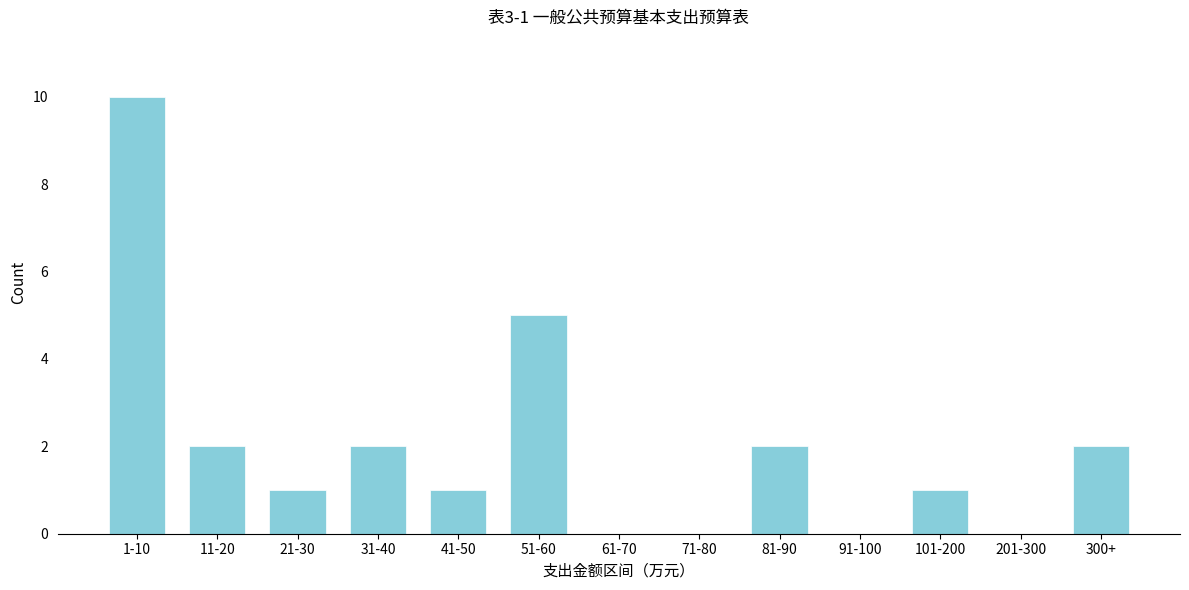

Reading right to left, extract all data points from this chart.

300+=2	201-300=0	101-200=1	91-100=0	81-90=2	71-80=0	61-70=0	51-60=5	41-50=1	31-40=2	21-30=1	11-20=2	1-10=10